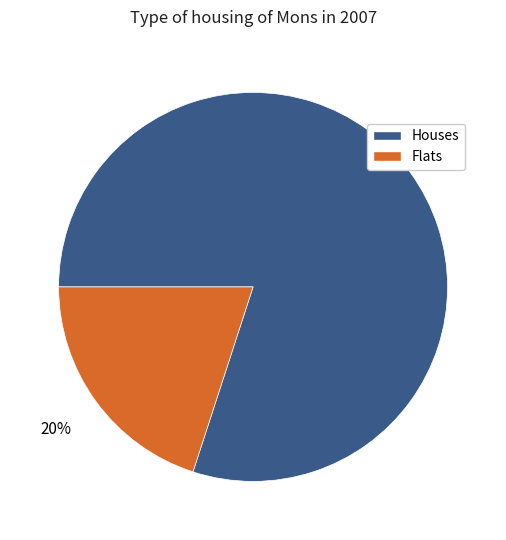

Does any single category account for the majority?

Yes